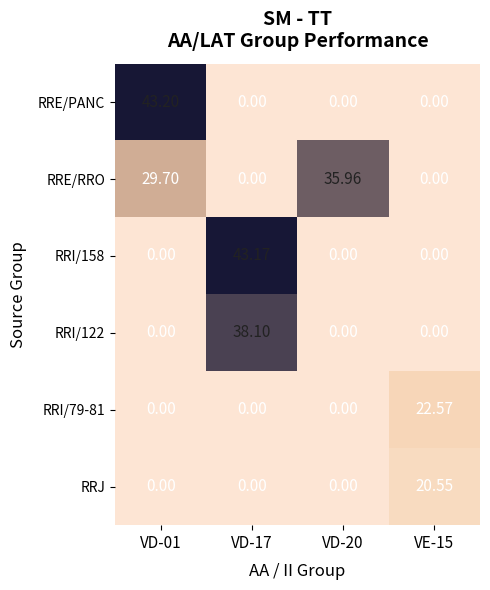

Which series has the largest total across all categories?

RRE/RRO